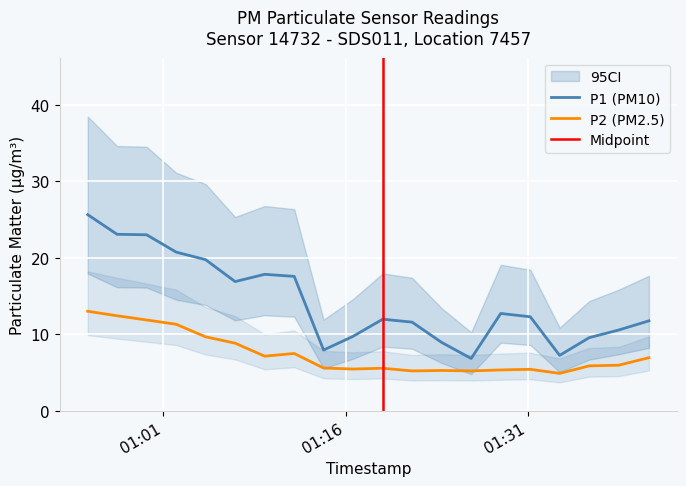

At 2024-03-23T01:23:54, list the series in order from largest to smallest.

P1, P2